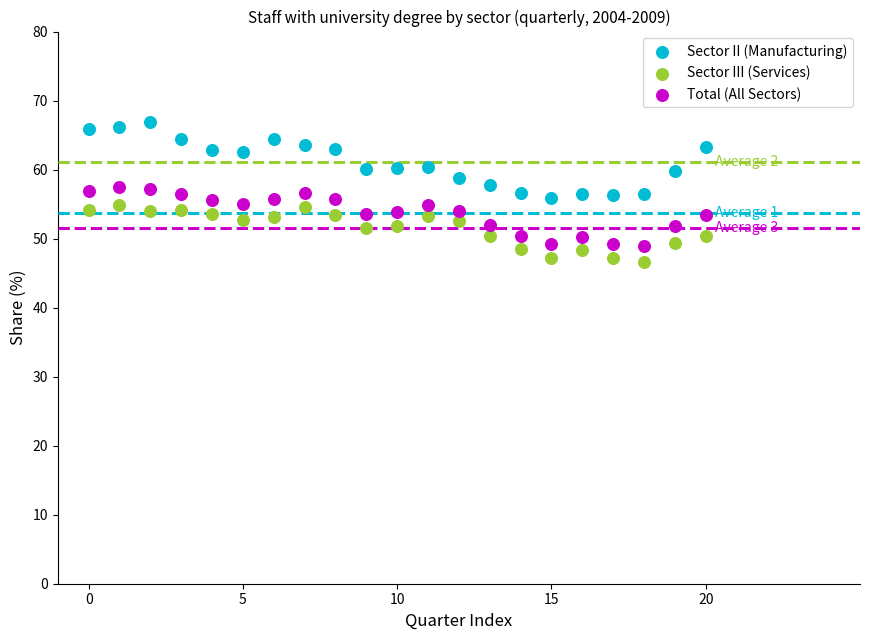

Across all data points, what is the range of Y values (max minus min)?

20.4